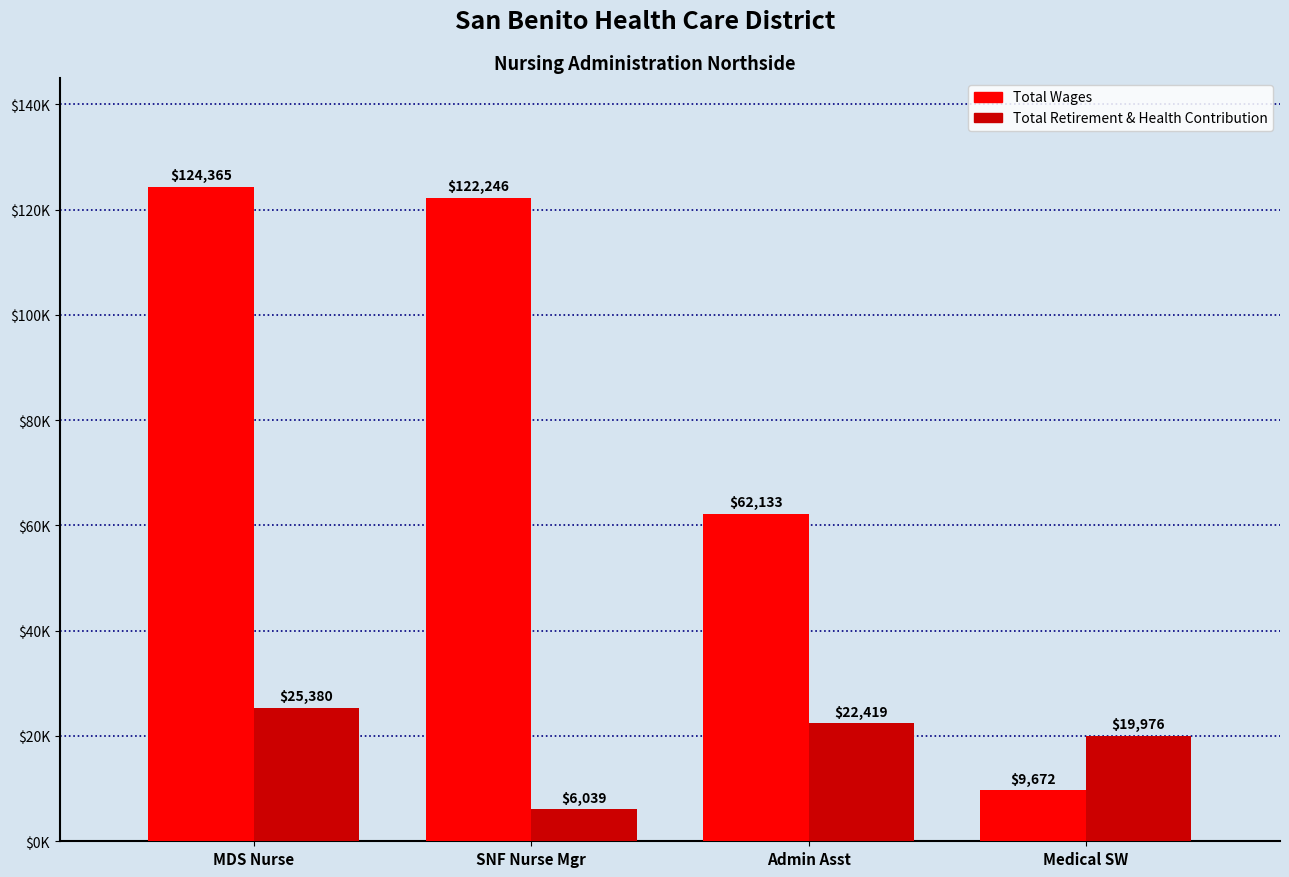

Is it true that Total Wages equals 48364 at SNF Nurse Mgr?

False